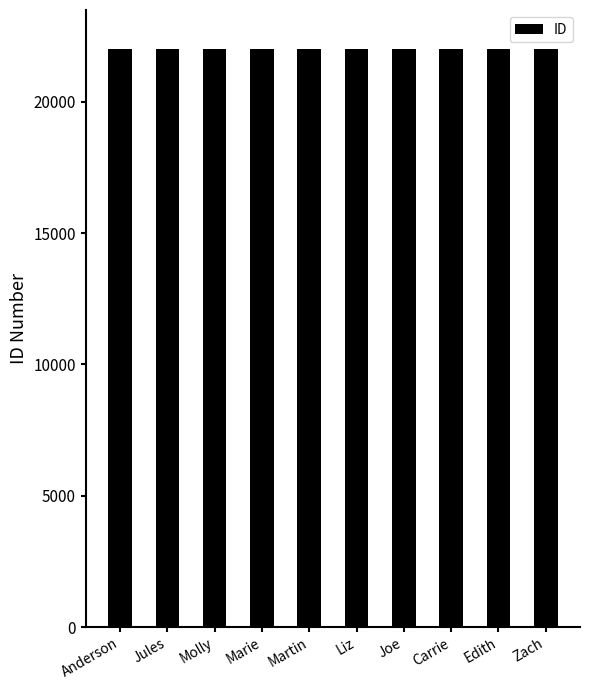

How many series are shown in this chart?

1